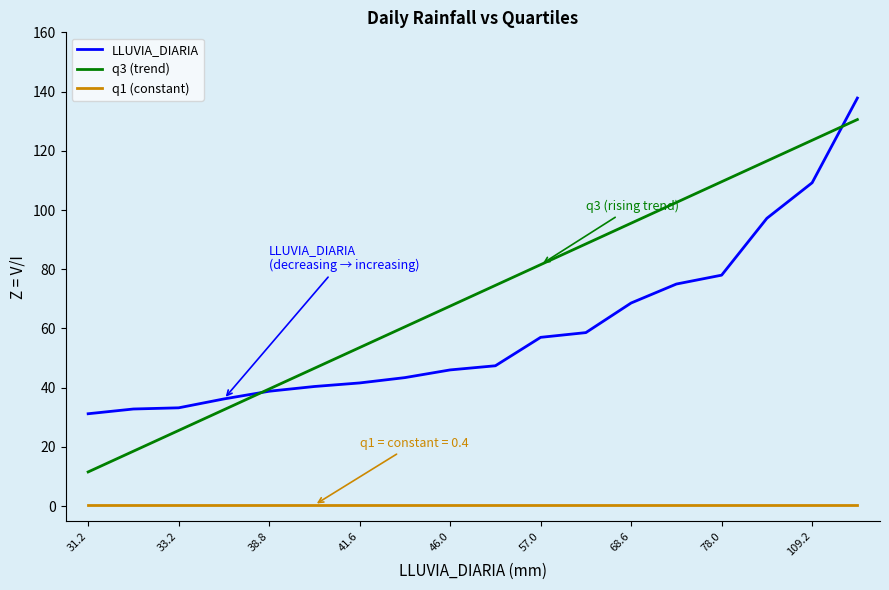

List the series in order of their overall mean, highest first.

q3 (trend), LLUVIA_DIARIA, q1 (constant)